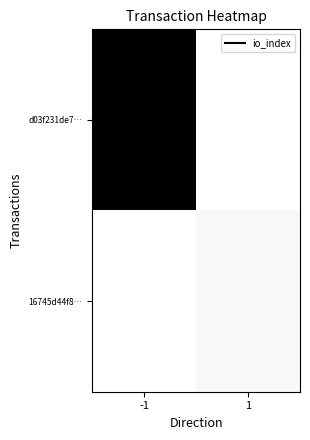

Which series has the widest spread of values?

d03f231de7…